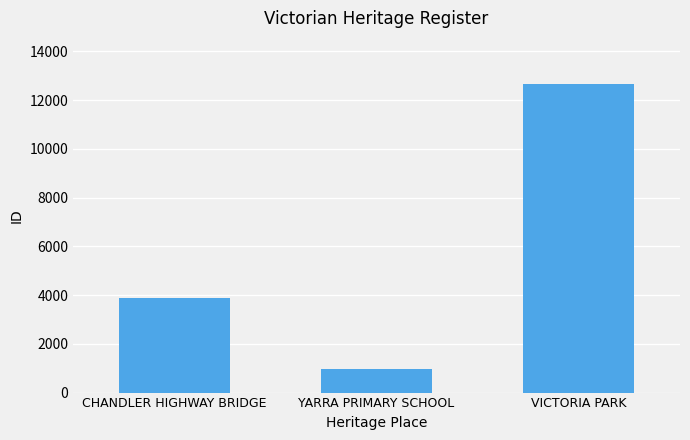

How many data points are less than 3861?

1